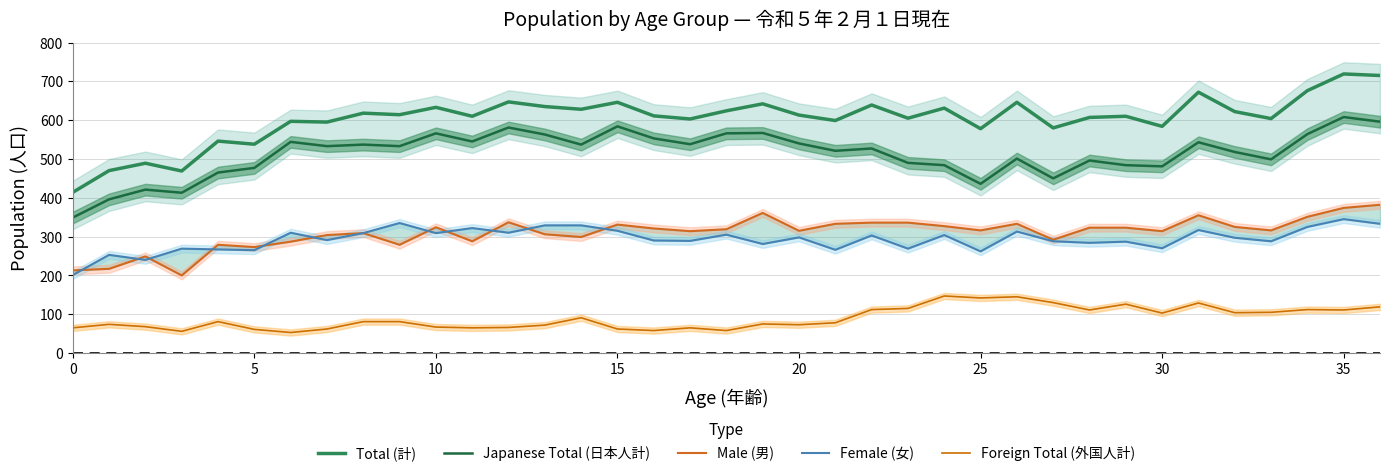

The value of Male (男) at 23 is 122. True or false?

False